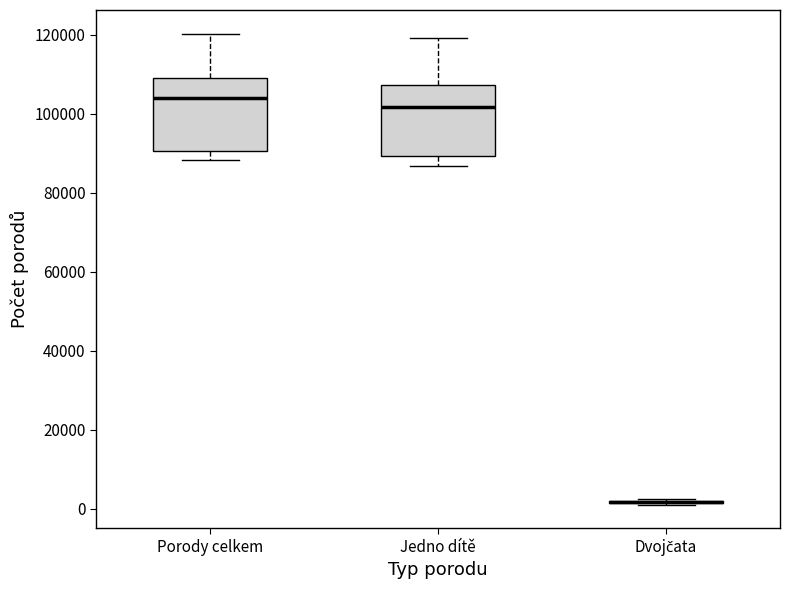

Reading left to right, transcribe this box plot: for each box, give where its median line is, the range the box spans, and where its two whiskers end, as read against the y-axis. The values are not printed on the chart, so give them approximately, as read against the axis.

Porody celkem: median 104000, box 90000 to 110000, whiskers 88000 to 120000
Jedno dítě: median 102000, box 90000 to 108000, whiskers 86000 to 120000
Dvojčata: box collapsed to a line at 2000, whiskers 0 to 2000